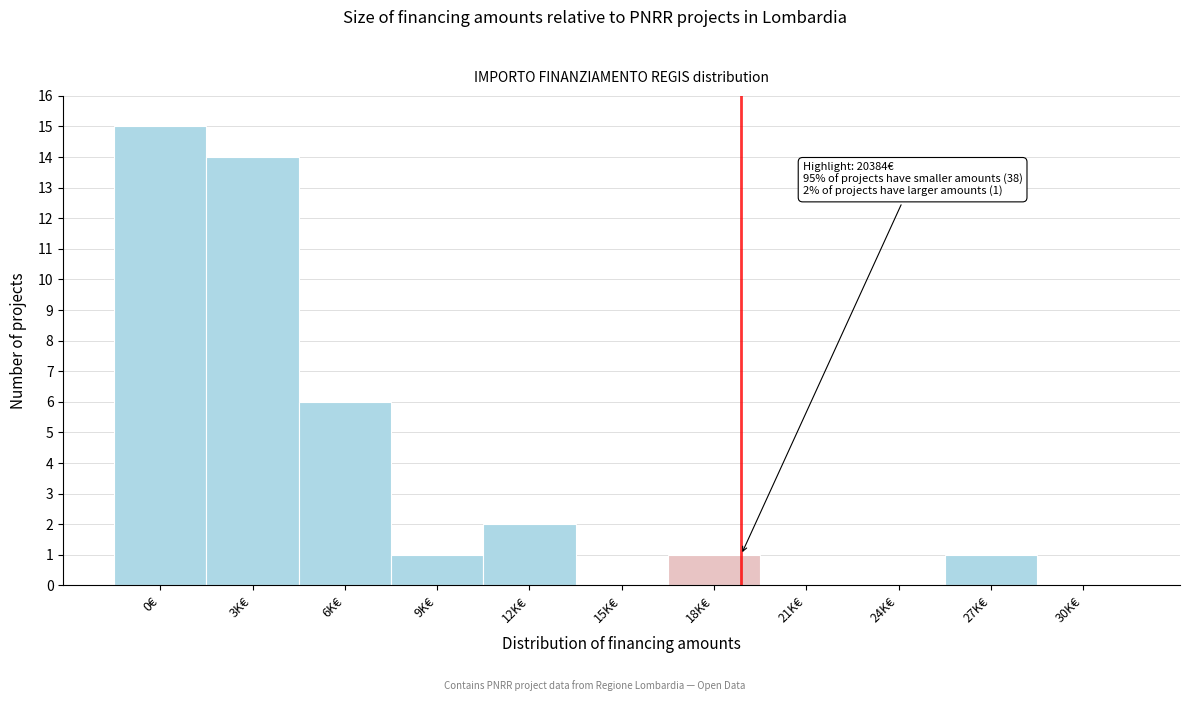

Reading left to right, list all the values displayed in this chart.

0€=15	3K€=14	6K€=6	9K€=1	12K€=2	15K€=0	18K€=1	21K€=0	24K€=0	27K€=1	30K€=0